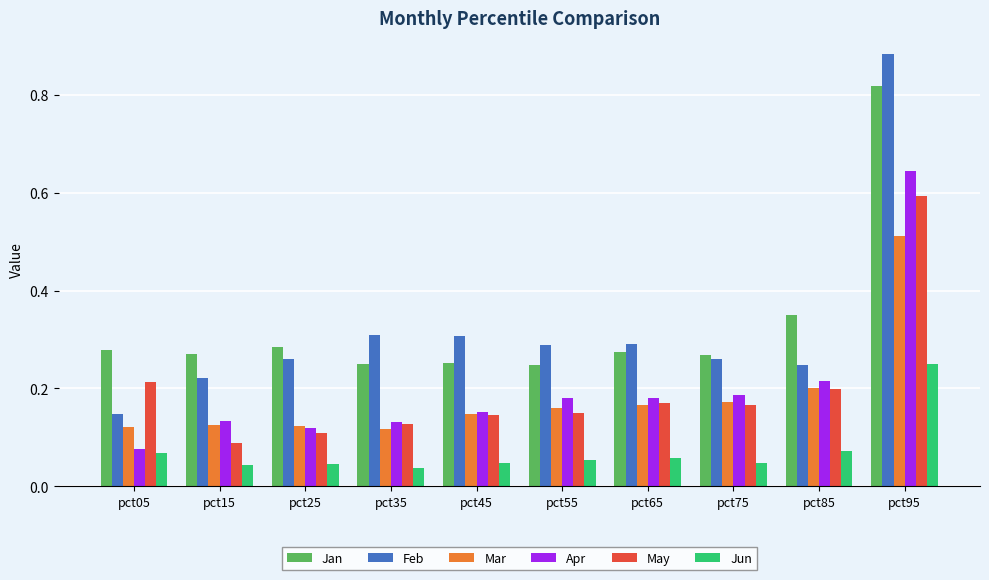

At how many categories does at least one series exceed 0?

10